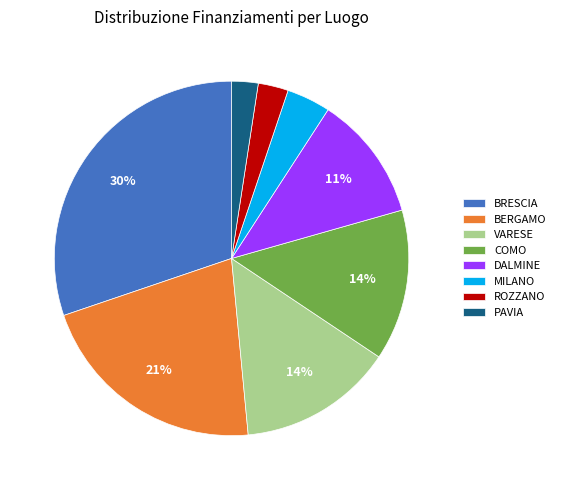

To the nearest percent, what is the combined percentage of BRESCIA and VARESE?

44%